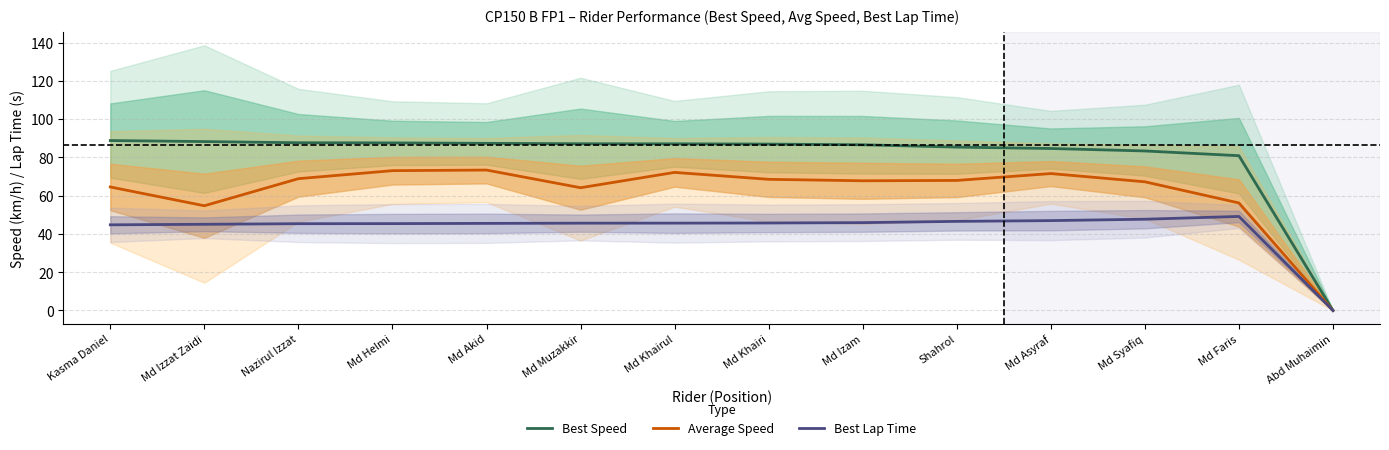

Reading left to right, extract all data points from this chart.

Best Speed: 88.8	88.3	87.6	87.6	87.3	87.1	87.1	86.9	86.6	85.4	84.6	83.3	80.9	0.0
Average Speed: 64.5	54.7	68.9	73.1	73.4	64.1	72.1	68.5	67.8	68.0	71.5	67.2	56.2	0.0
Best Lap Time: 44.8	45.0	45.3	45.4	45.5	45.6	45.6	45.7	45.9	46.6	47.0	47.7	49.1	0.0